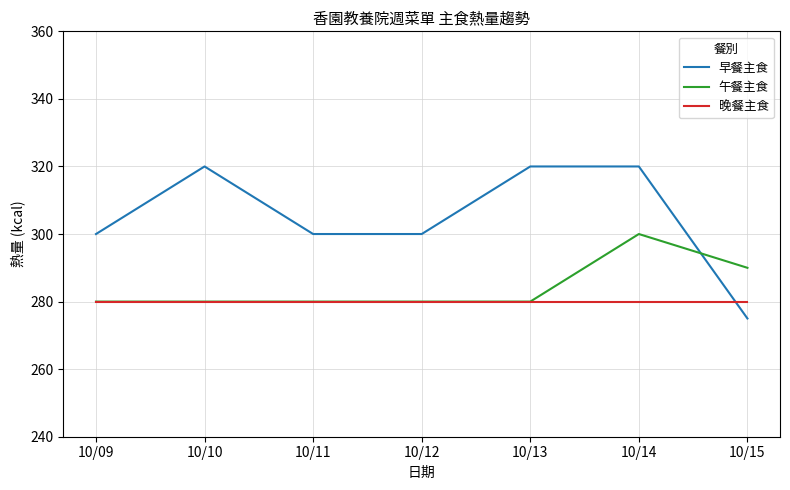

What is the average value of the 午餐主食 series?

284